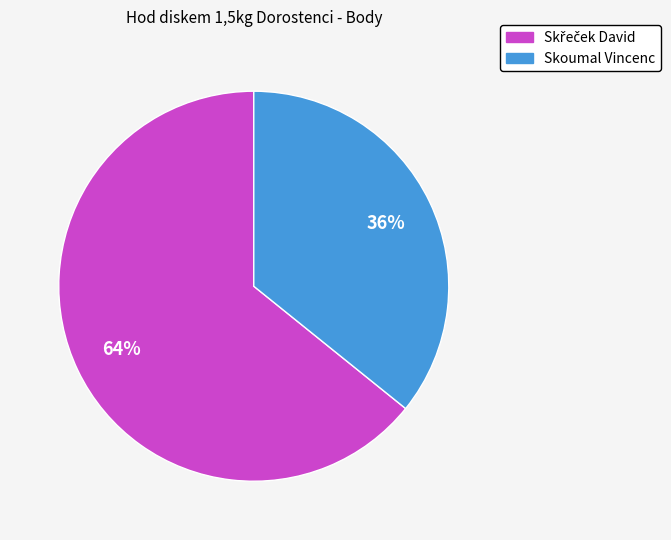

To the nearest percent, what portion does Skoumal Vincenc represent?

36%